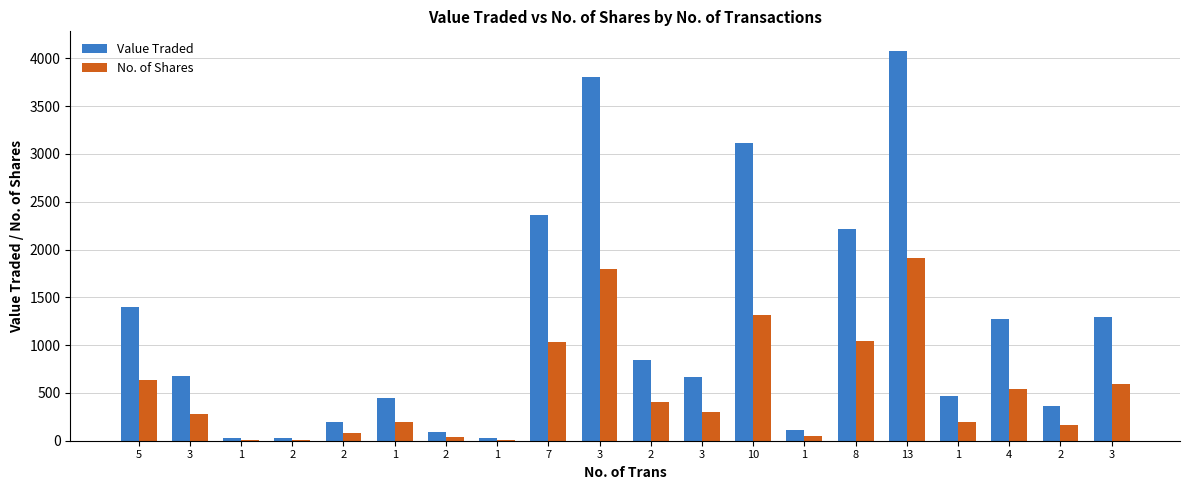

What are all the series names shown in the legend?

Value Traded, No. of Shares